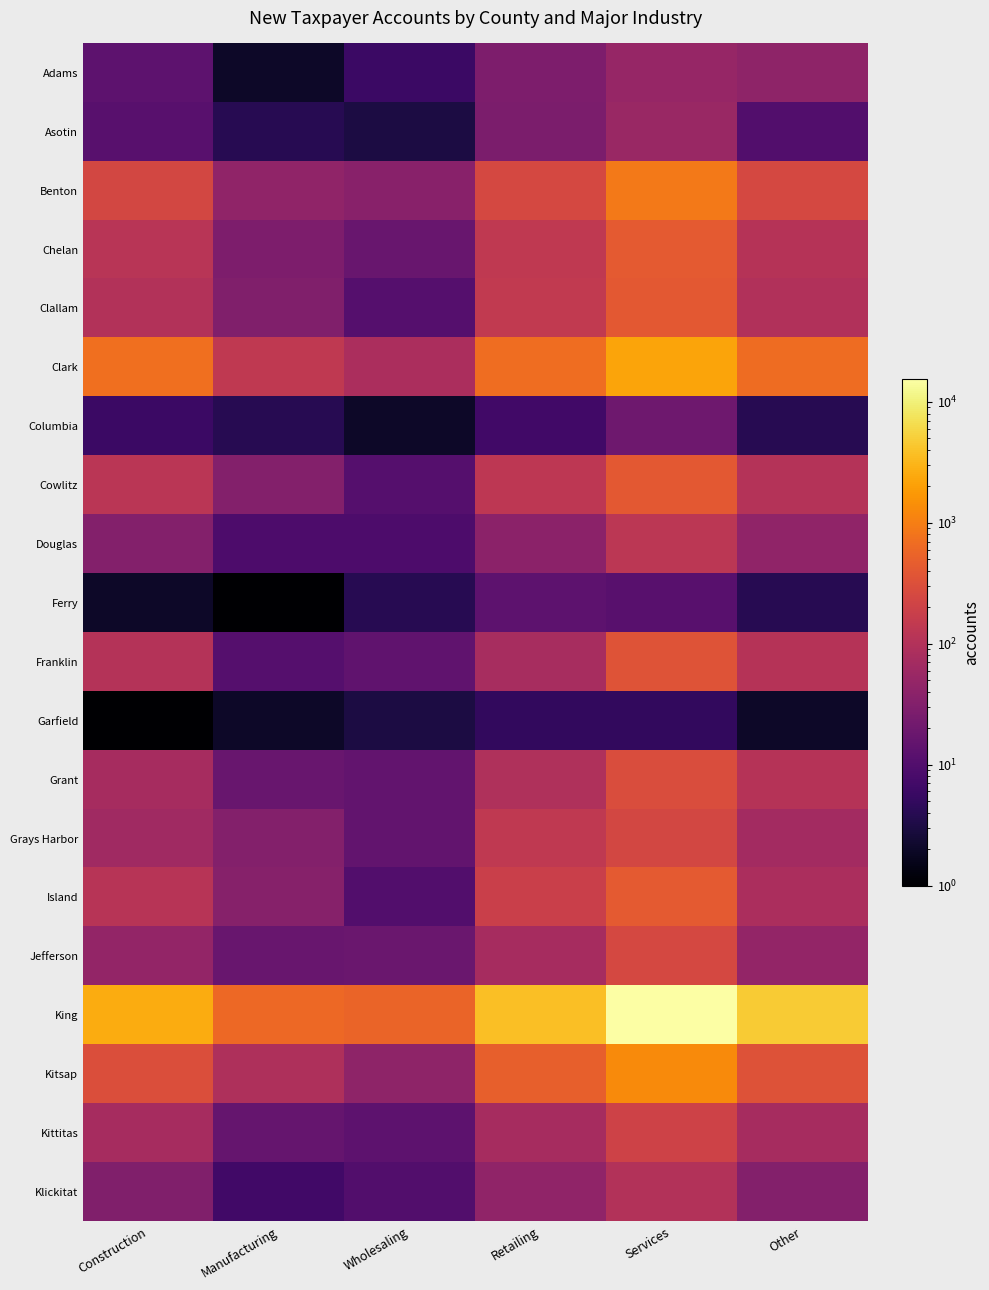

At how many categories does at least one series exceed 12330?

1